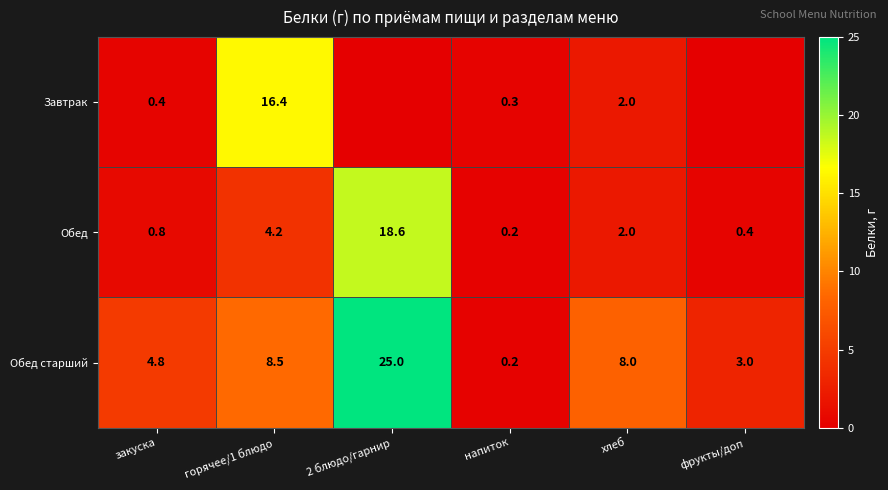

What is the minimum value for Обед?

0.2